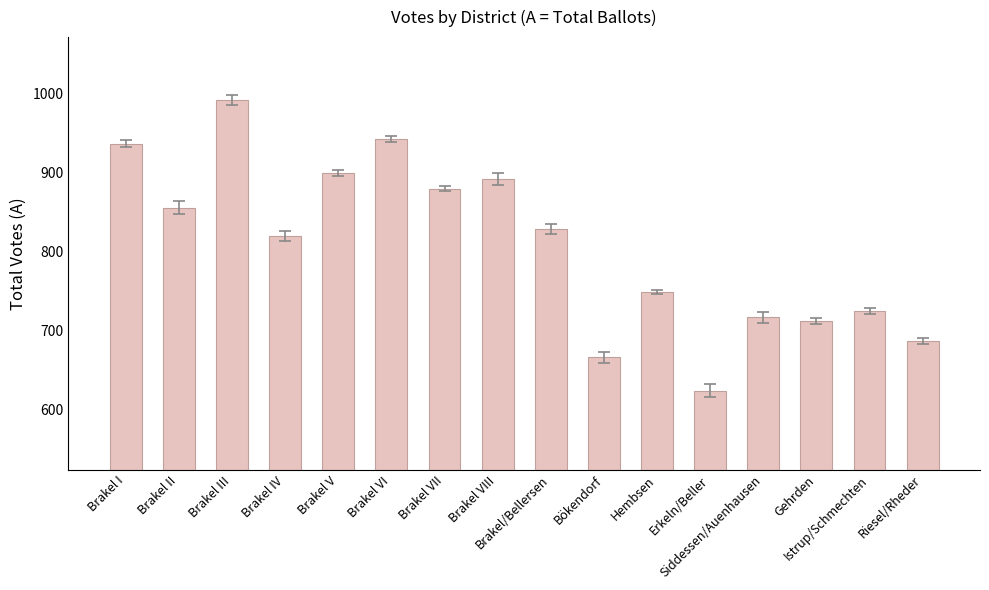

Rank the categories by value from highest to lowest.

Brakel III, Brakel VI, Brakel I, Brakel V, Brakel VIII, Brakel VII, Brakel II, Brakel/Bellersen, Brakel IV, Hembsen, Istrup/Schmechten, Siddessen/Auenhausen, Gehrden, Riesel/Rheder, Bökendorf, Erkeln/Beller